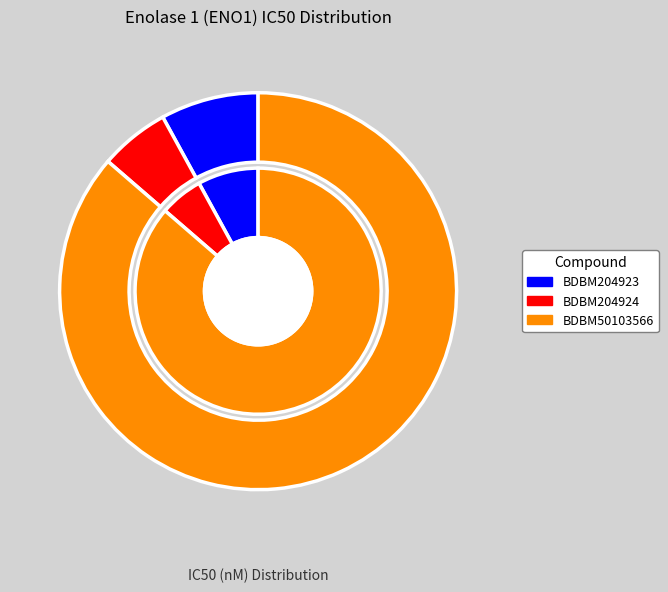

To the nearest percent, what portion does BDBM204924 represent?

6%